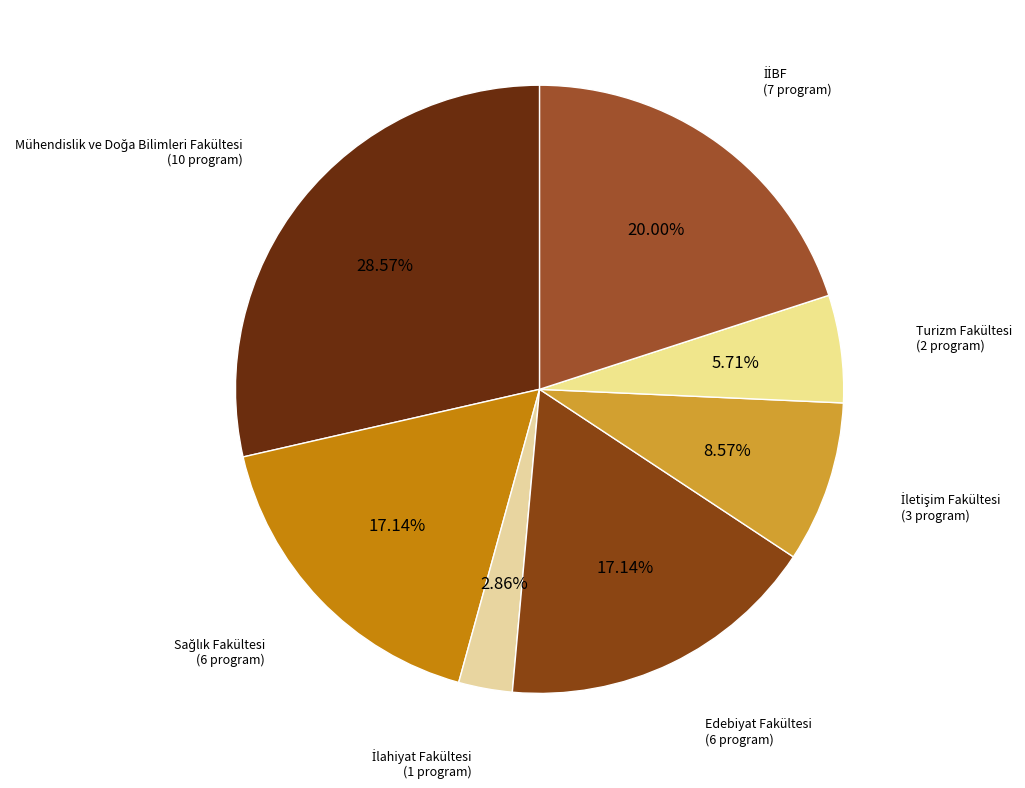

Is there a majority slice in this chart?

No